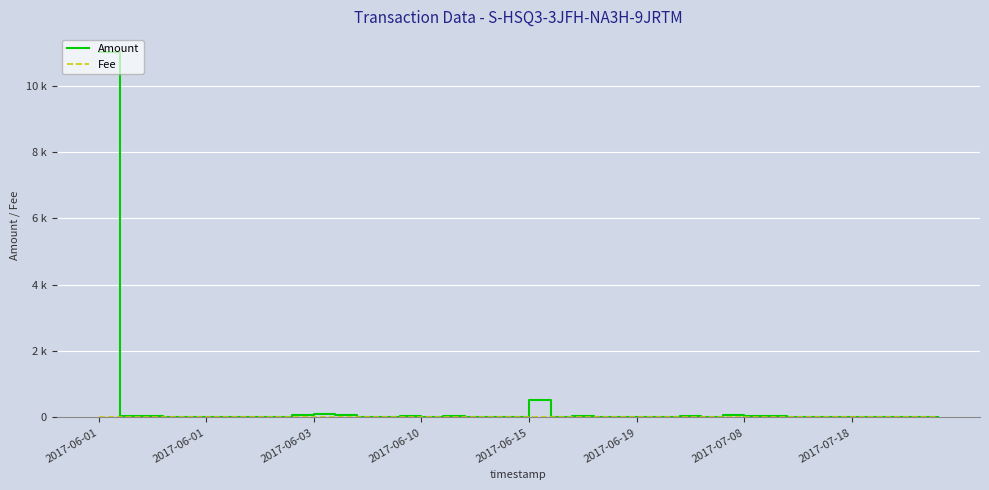

What is the average value of the Fee series?

1.0